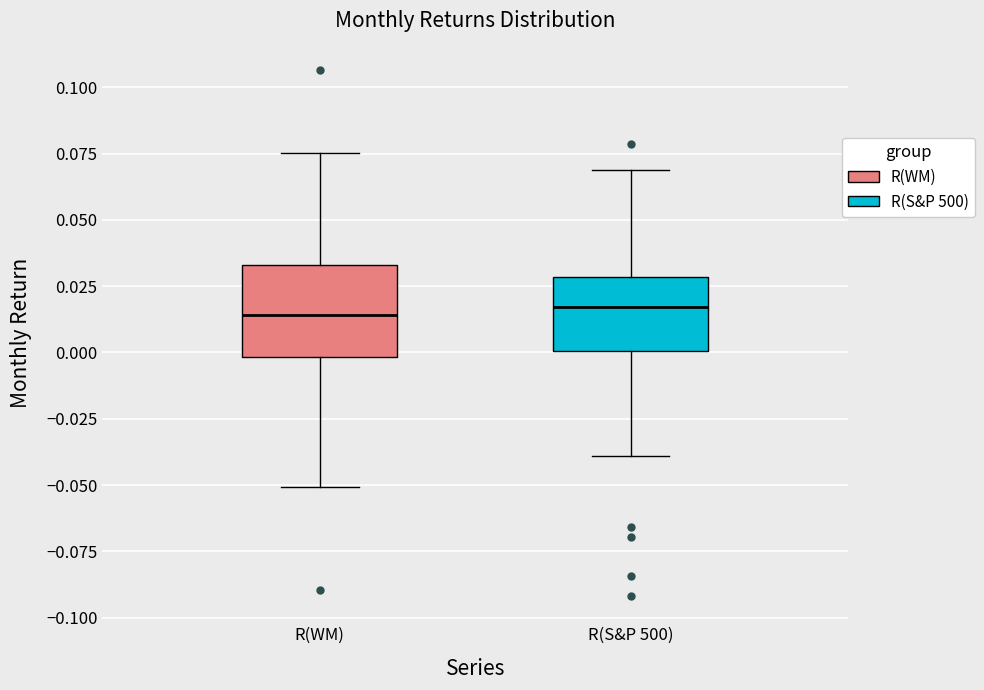

Reading left to right, read every box against the y-axis: the position of its median line, the range the box covers, and the ends of its whiskers. The values are not printed on the chart, so give them approximately, as read against the axis.

R(WM): median 0.015, box 0.000 to 0.035, whiskers -0.050 to 0.075
R(S&P 500): median 0.015, box 0.000 to 0.030, whiskers -0.040 to 0.070